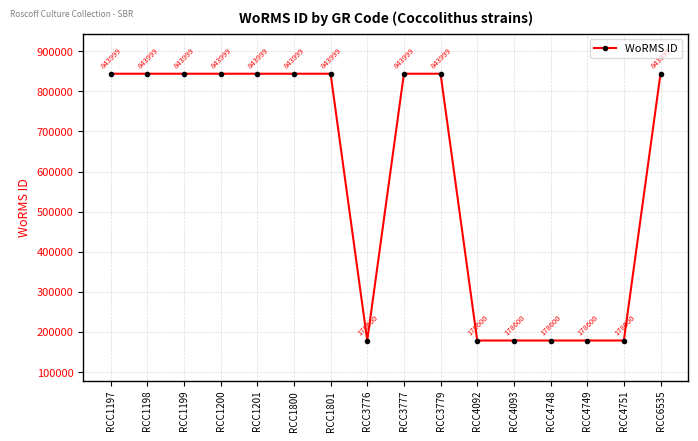

What is the value of the 16th point from the left?

843999